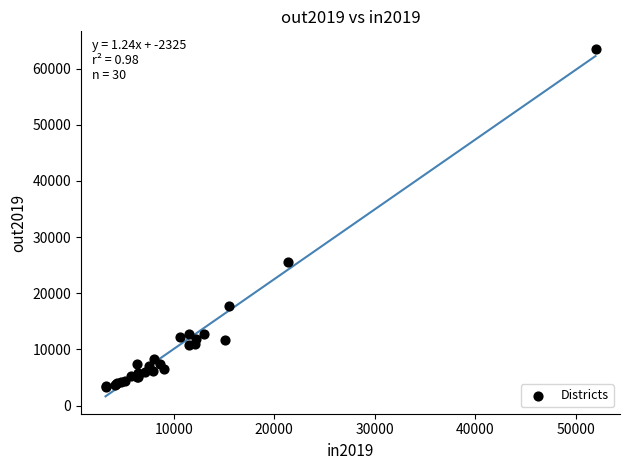

What Y value in the scatter plot is closest to 33448?

25582